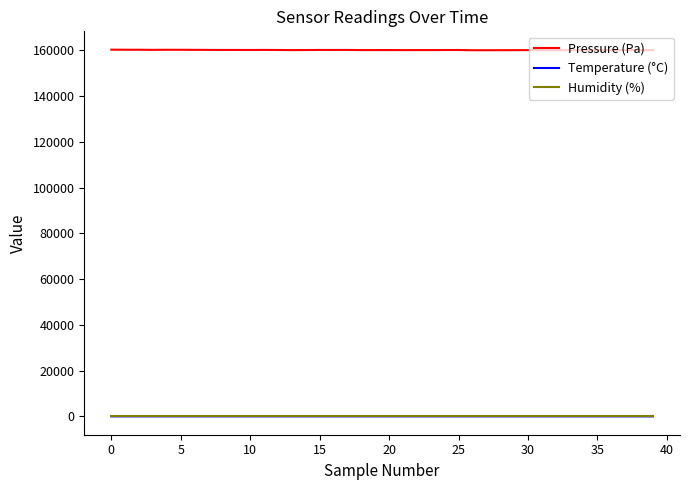

What is the maximum value shown in the chart?

160286.5